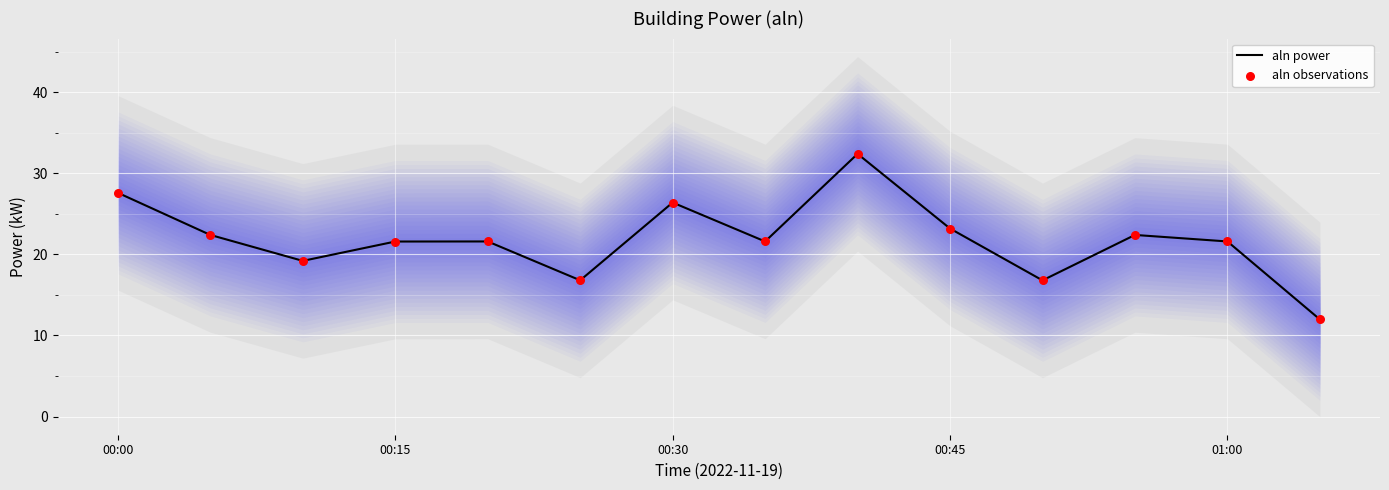

Which series has the largest total across all categories?

aln power